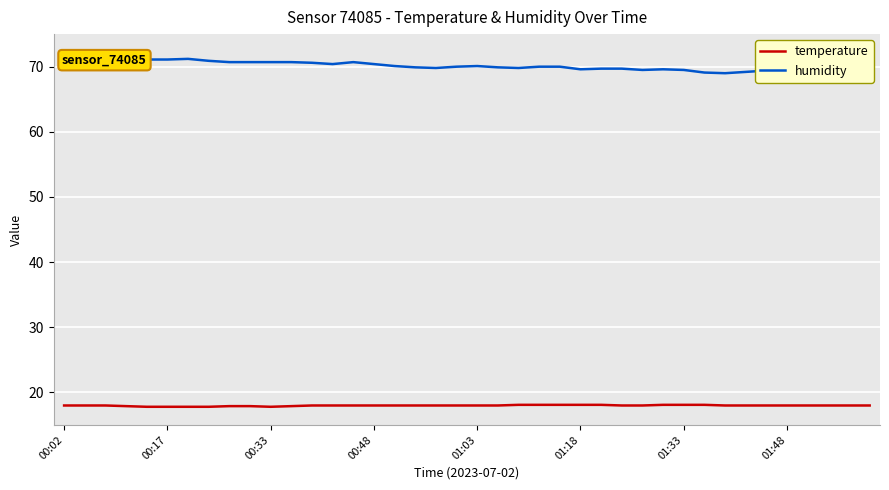

List the series in order of their peak value, lowest first.

temperature, humidity